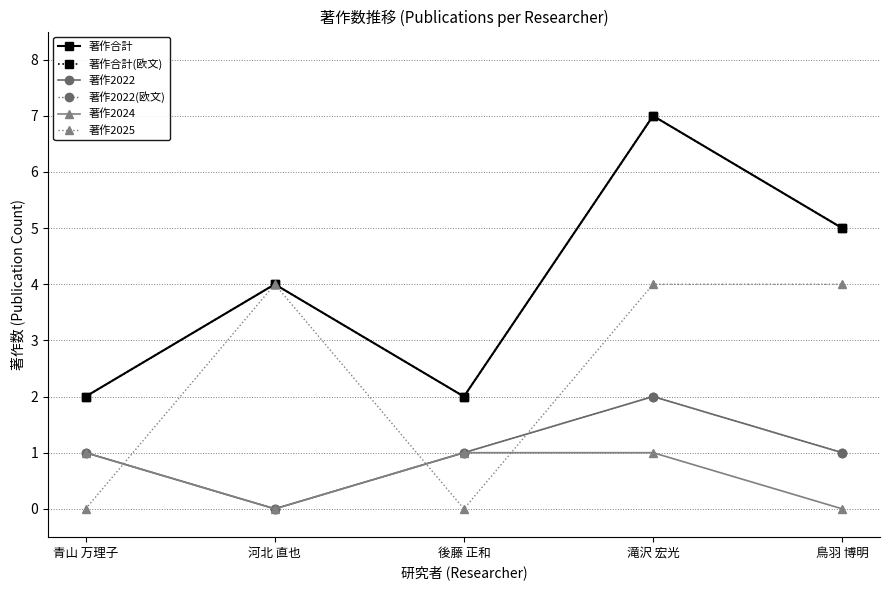

How many lines are shown in the chart?

6